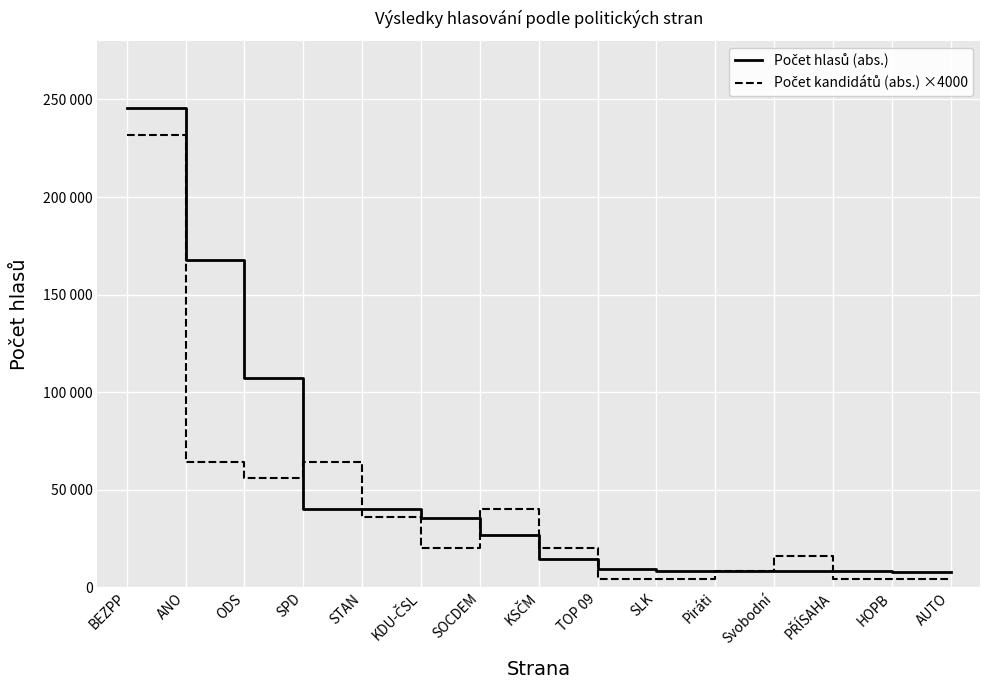

What position from the right is AUTO?

1